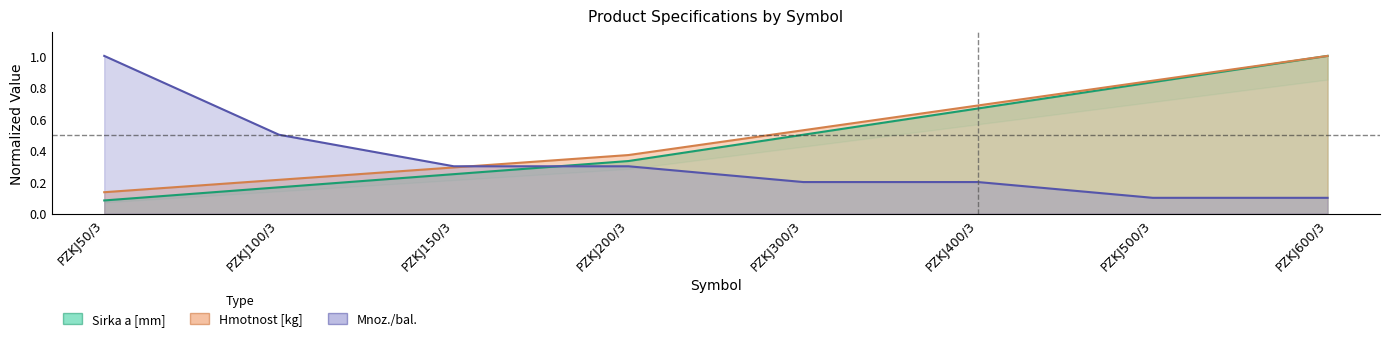

How many distinct data groups are displayed?

3